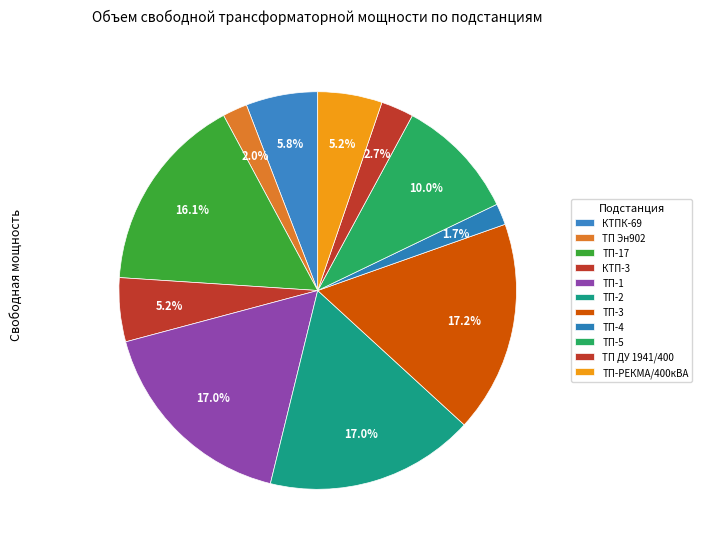

Is ТП-4 the majority of the pie?

No